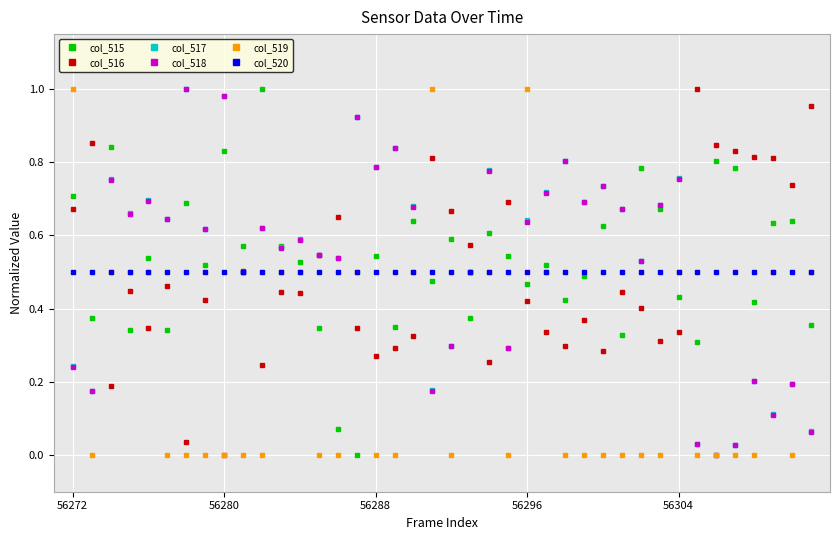

True or false: col_519 has more than 1 interior local peaks.

True